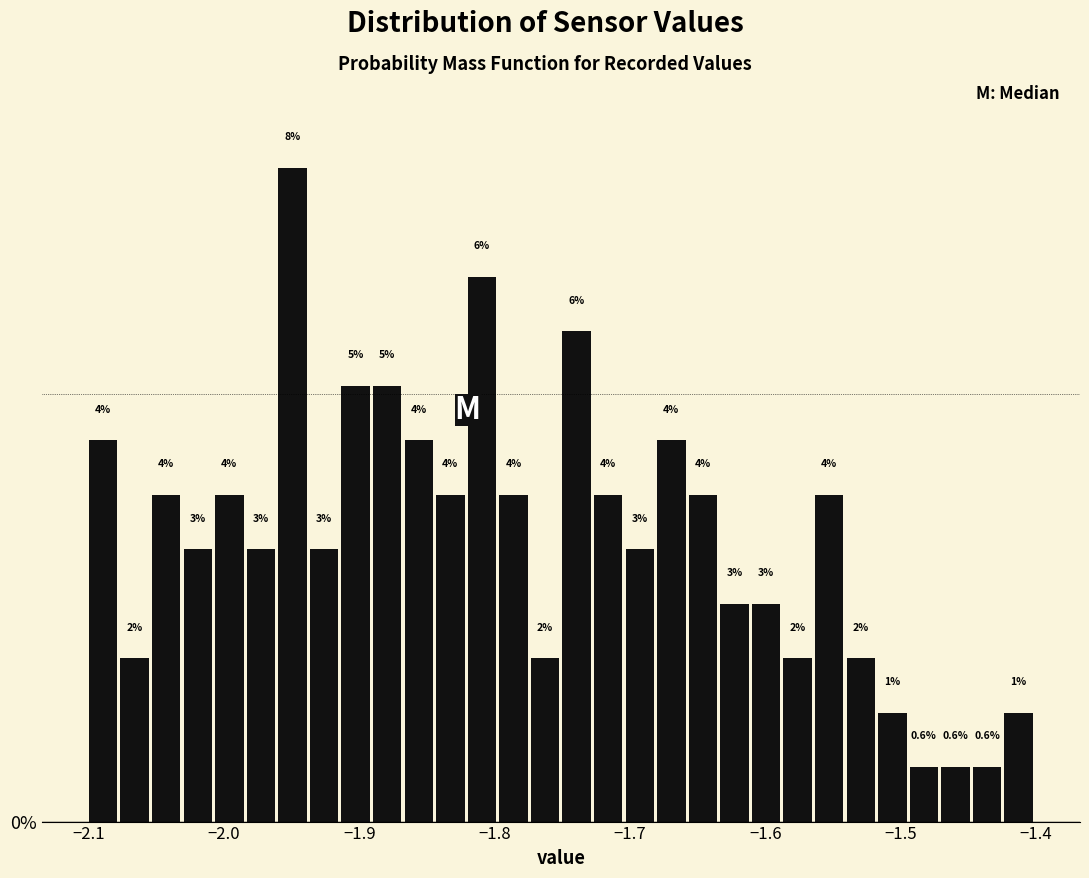

Read against the x-axis, roughly where is the centre of the tallest bar?

-1.95